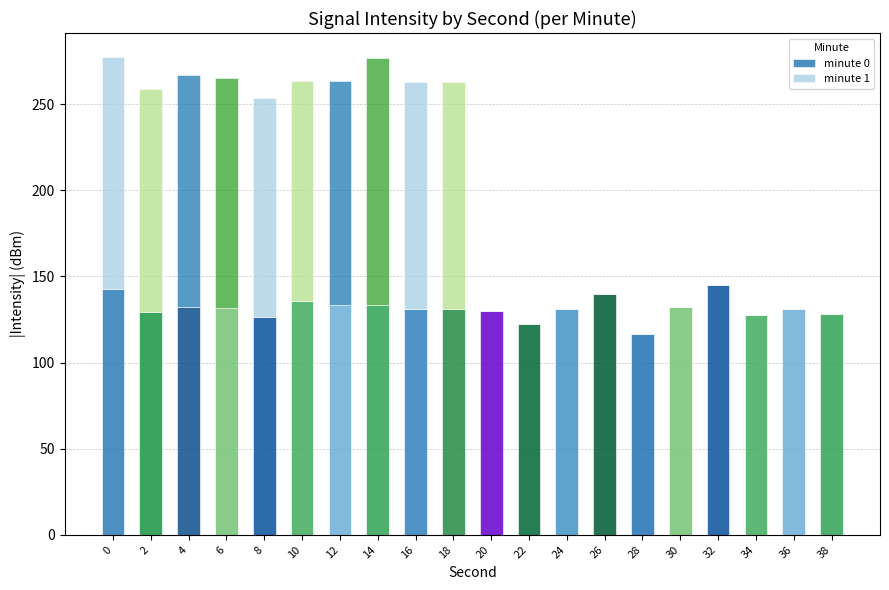

What is the total value across all series at 34?

127.5